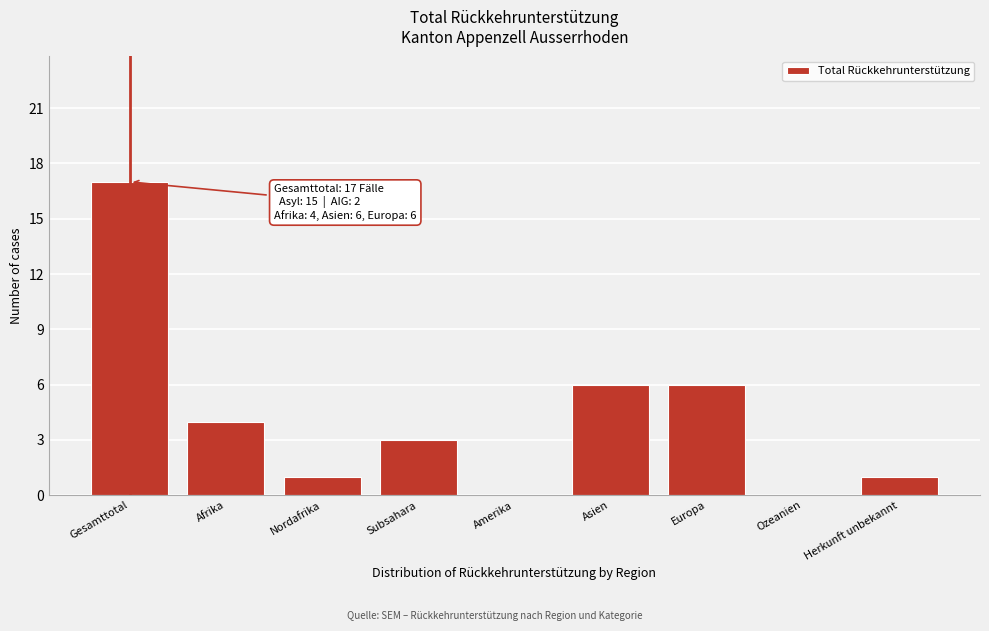

Reading left to right, transcribe all the data shown in this chart.

Gesamttotal=17	Afrika=4	Nordafrika=1	Subsahara=3	Amerika=0	Asien=6	Europa=6	Ozeanien=0	Herkunft unbekannt=1